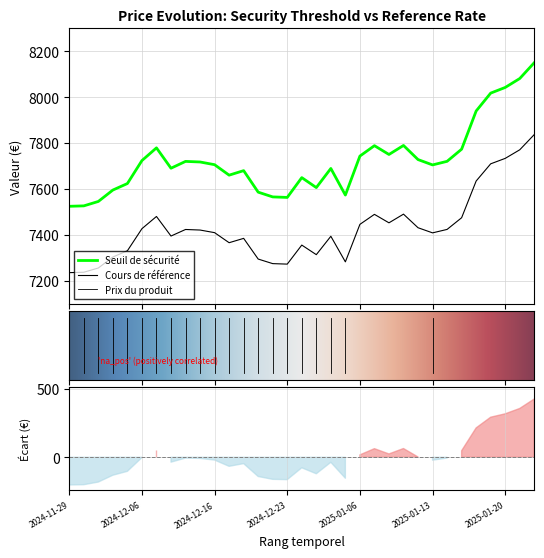

What is the minimum value shown in the chart?

7235.1